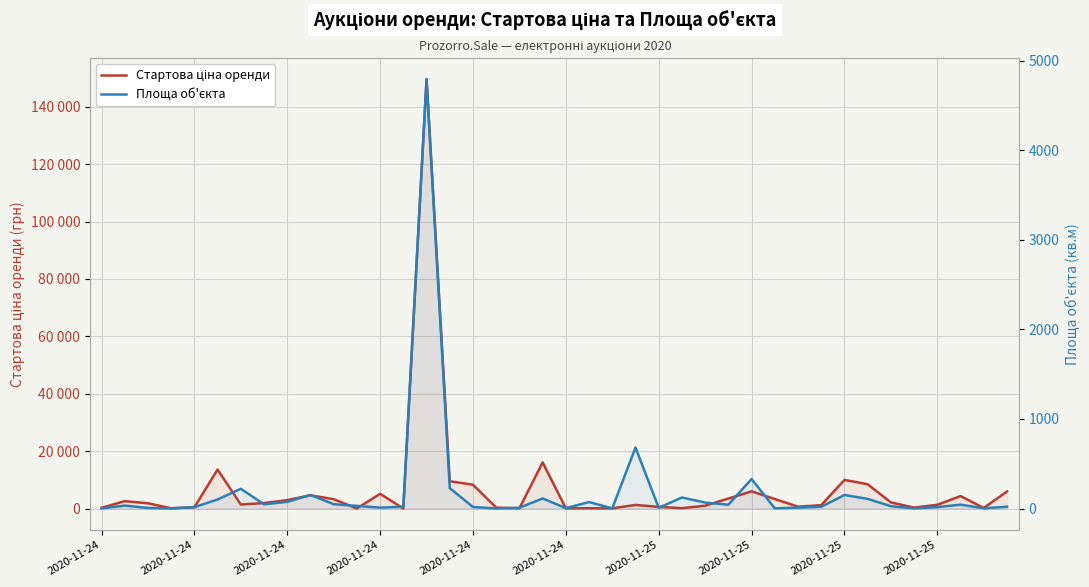

Reading left to right, extract all data points from this chart.

Стартова ціна оренди: 247.6	2558.2	1836.0	94.7	436.0	13587.0	1400.7	1906.0	2934.8	4609.4	3246.5	22.4	5131.4	15.5	149576.3	9517.0	8296.2	332.3	74.7	16070.0	61.6	111.0	57.3	1254.2	569.9	129.1	985.3	3478.9	5991.3	3310.3	641.9	1169.0	9971.3	8455.6	2119.5	320.8	1300.5	4338.8	191.2	5922.6
Площа об'єкта: 1.0	33.1	6.3	2.0	15.1	101.4	220.3	47.2	75.0	150.9	48.4	29.2	10.0	20.2	4791.5	227.3	16.9	1.0	8.9	112.8	4.0	72.4	2.0	680.8	8.4	123.2	66.7	42.7	329.6	2.0	10.5	19.7	151.0	108.0	25.8	2.0	16.0	43.3	3.0	19.9